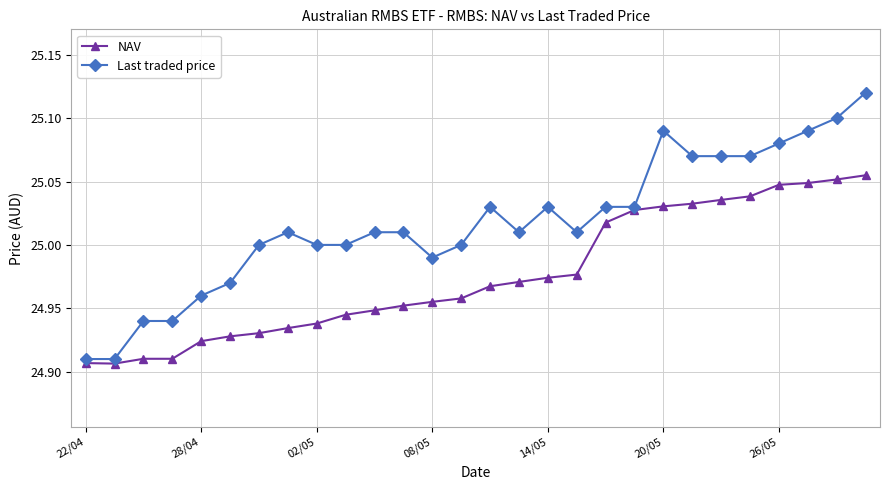

List the series in order of their overall mean, lowest first.

NAV, Last traded price